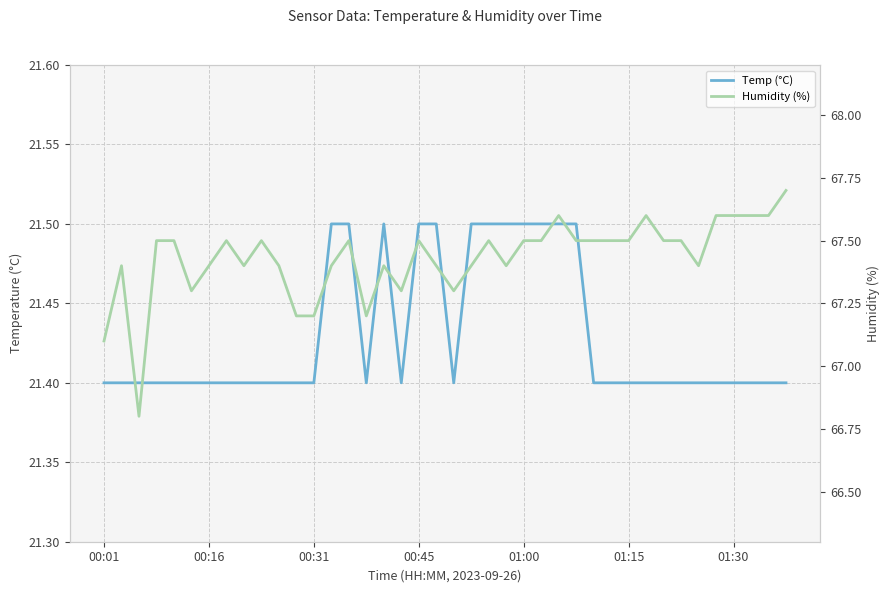

What is the minimum value for Temp (°C)?

21.4